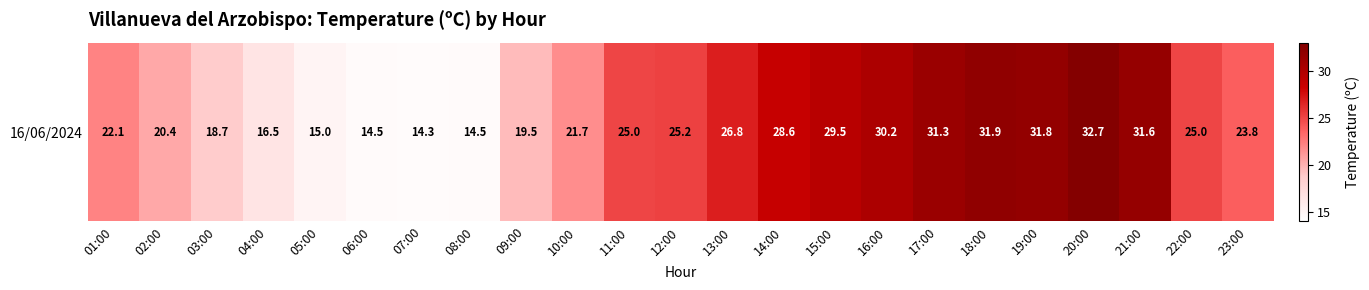

Reading right to left, extract all data points from this chart.

23.8	25.0	31.6	32.7	31.8	31.9	31.3	30.2	29.5	28.6	26.8	25.2	25.0	21.7	19.5	14.5	14.3	14.5	15.0	16.5	18.7	20.4	22.1